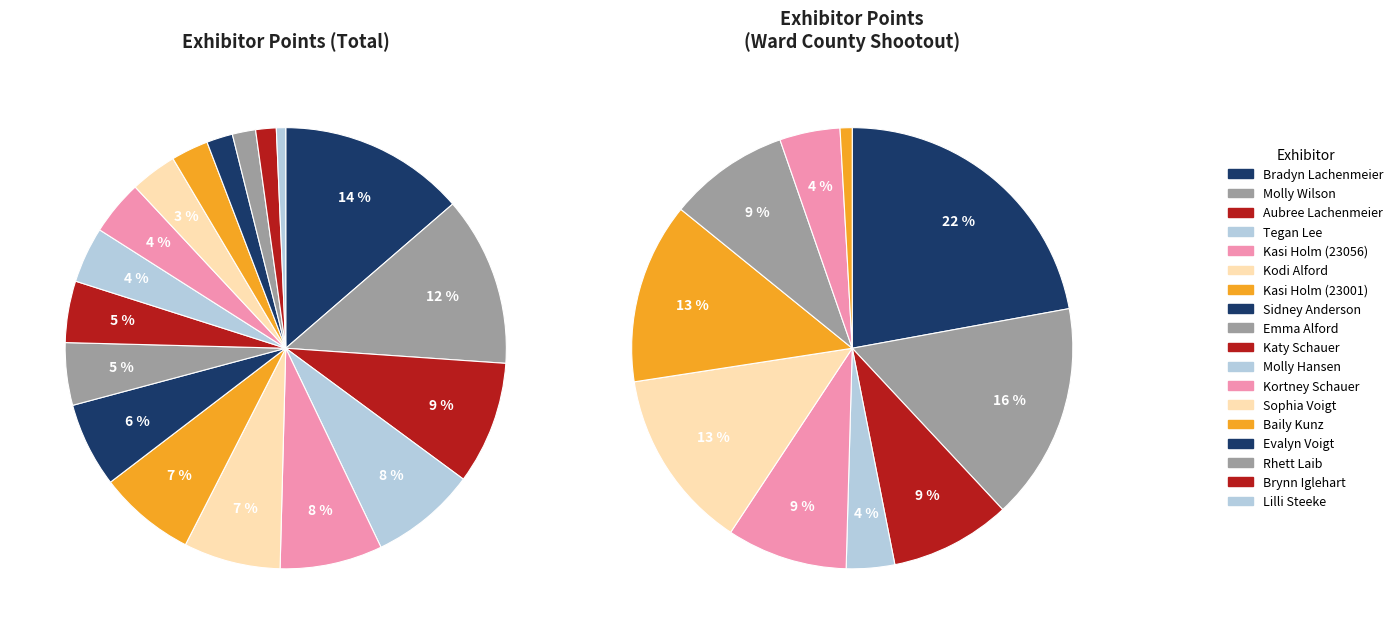

Count the number of slices in the pie.

18